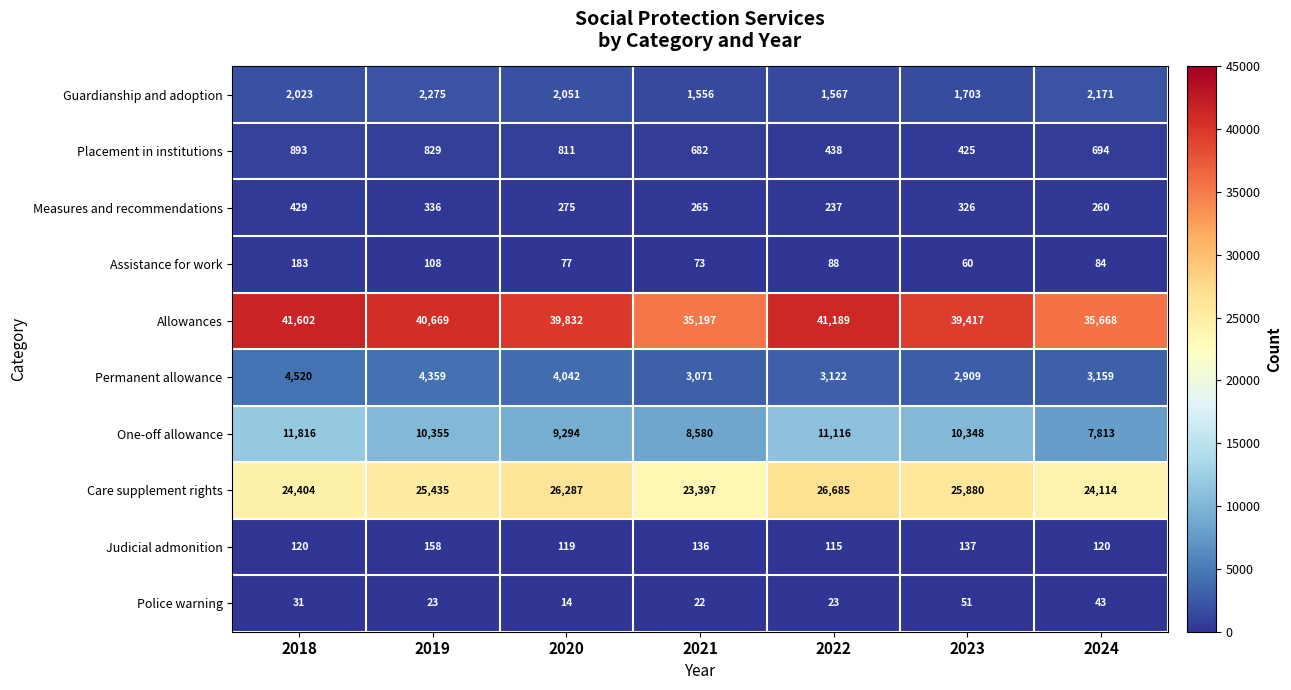

What is the difference between the maximum and minimum values in the Assistance for work series?

123